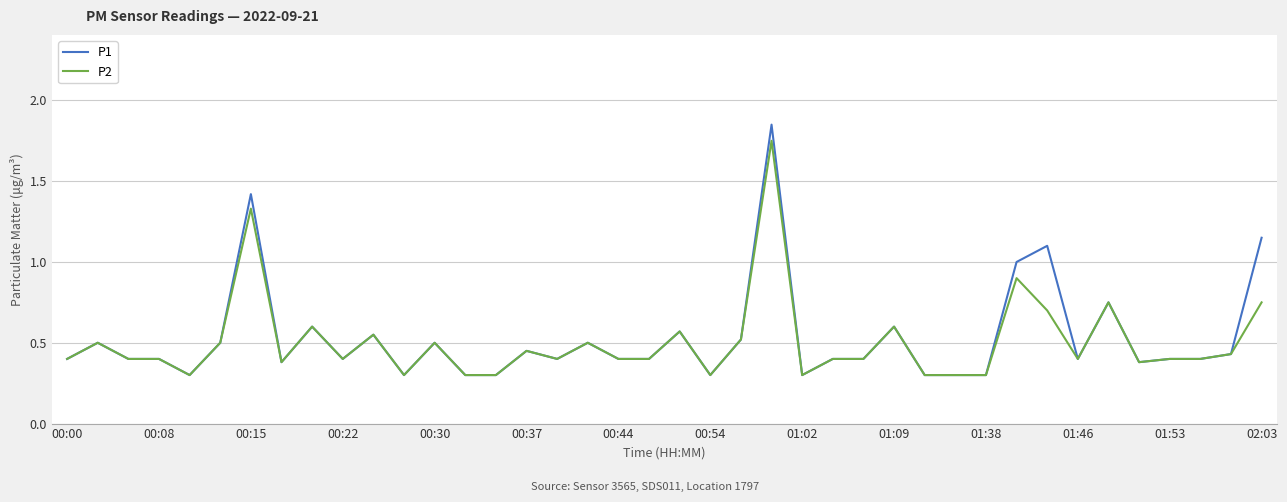

What is the lowest value of the P1 series?

0.3